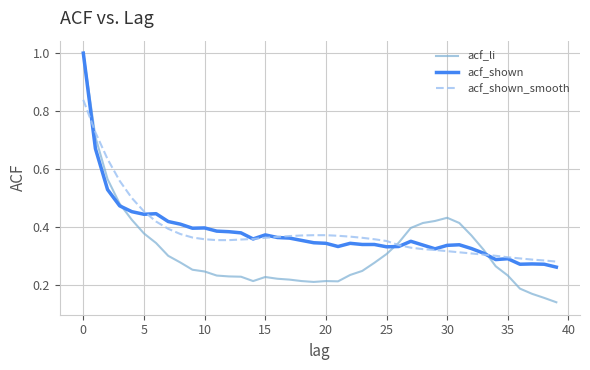

Which series has the widest spread of values?

acf_li